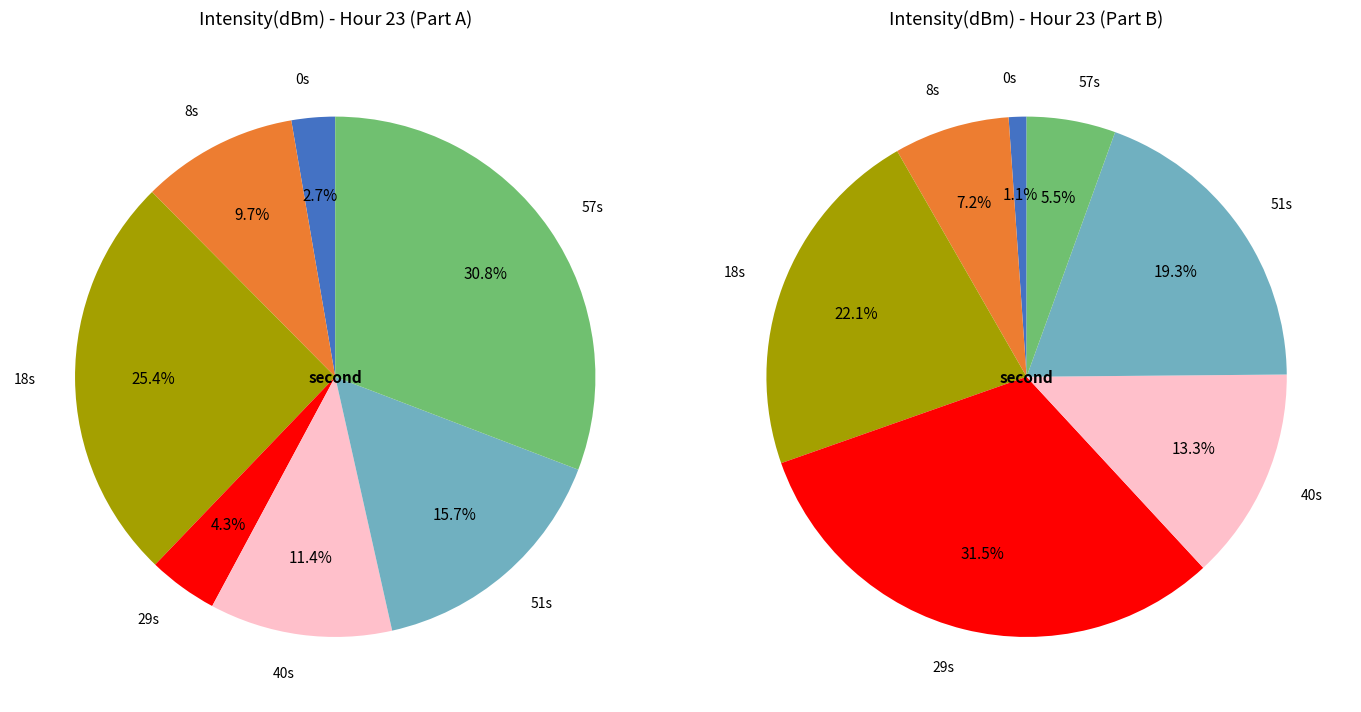

Which slice is the largest?

second=57